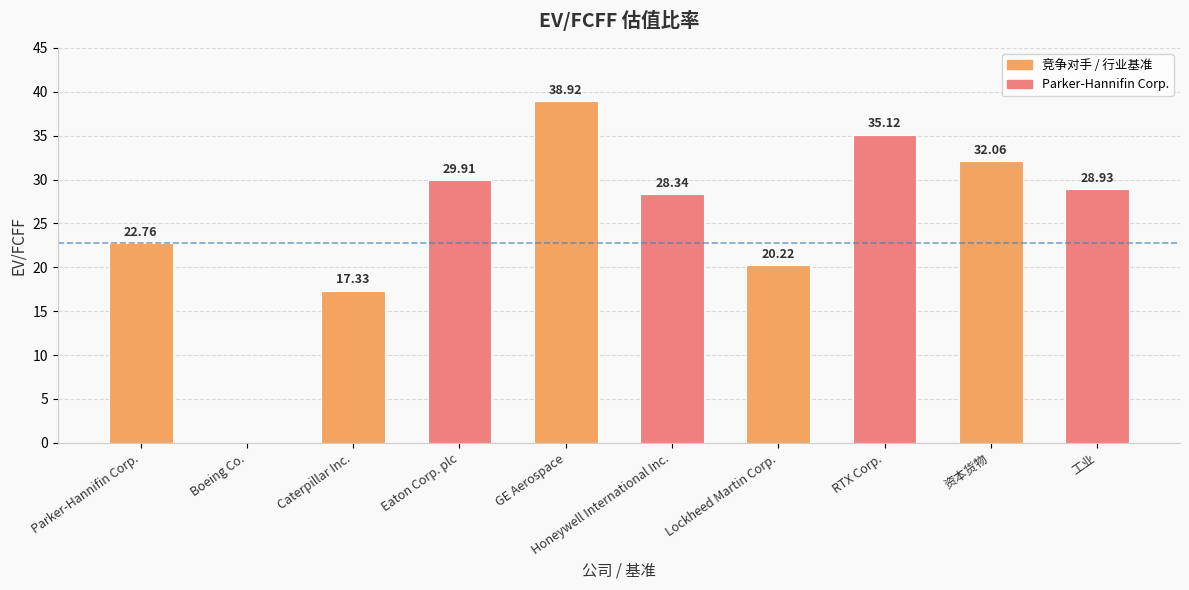

The value at Honeywell International Inc. is 28.3. True or false?

True